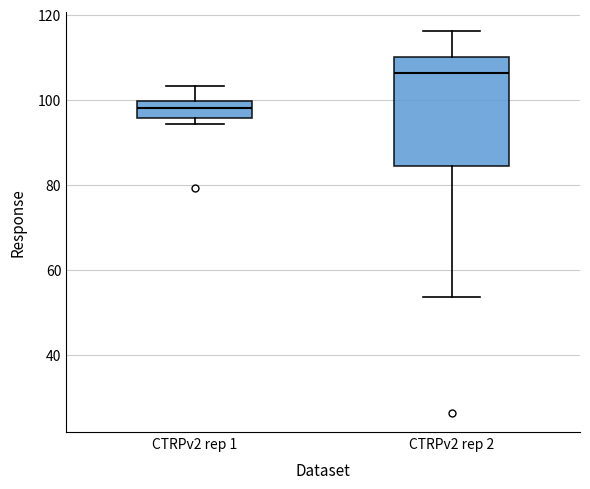

Where is the lower edge of the box for CTRPv2 rep 2 on the y-axis? The values are not printed on the chart, so give them approximately, as read against the axis.

84